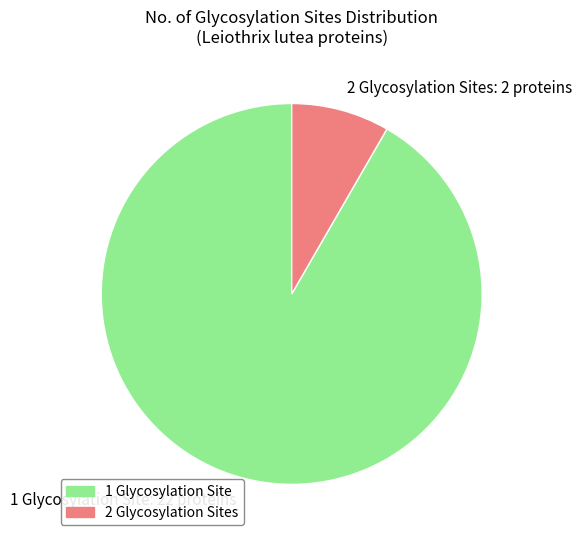

Is the sum of 1 Glycosylation Site: 22 proteins and 2 Glycosylation Sites: 2 proteins greater than half?

Yes